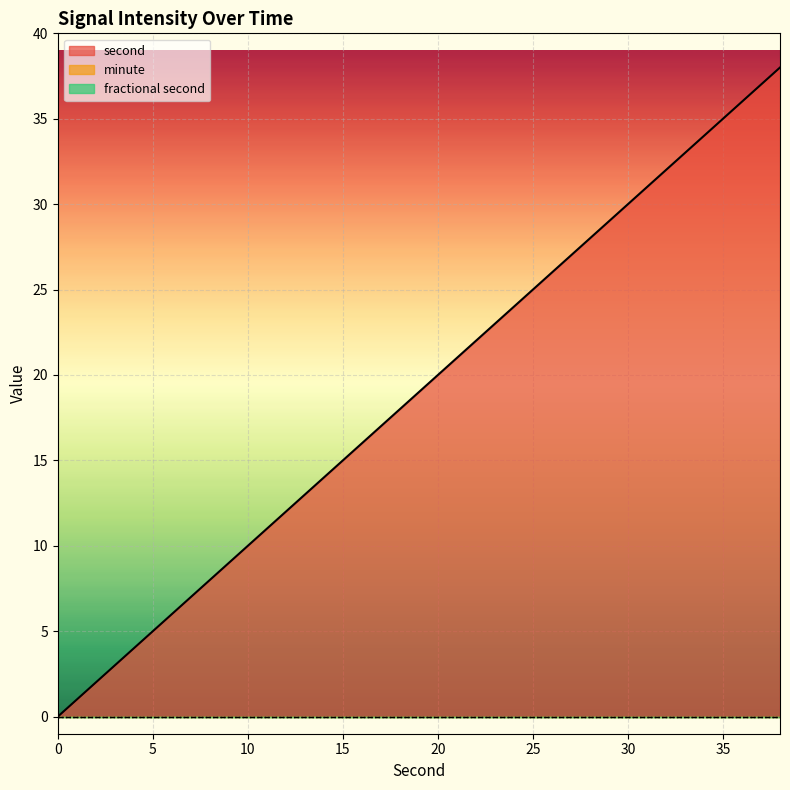

True or false: fractional second and minute cross at least once.

False